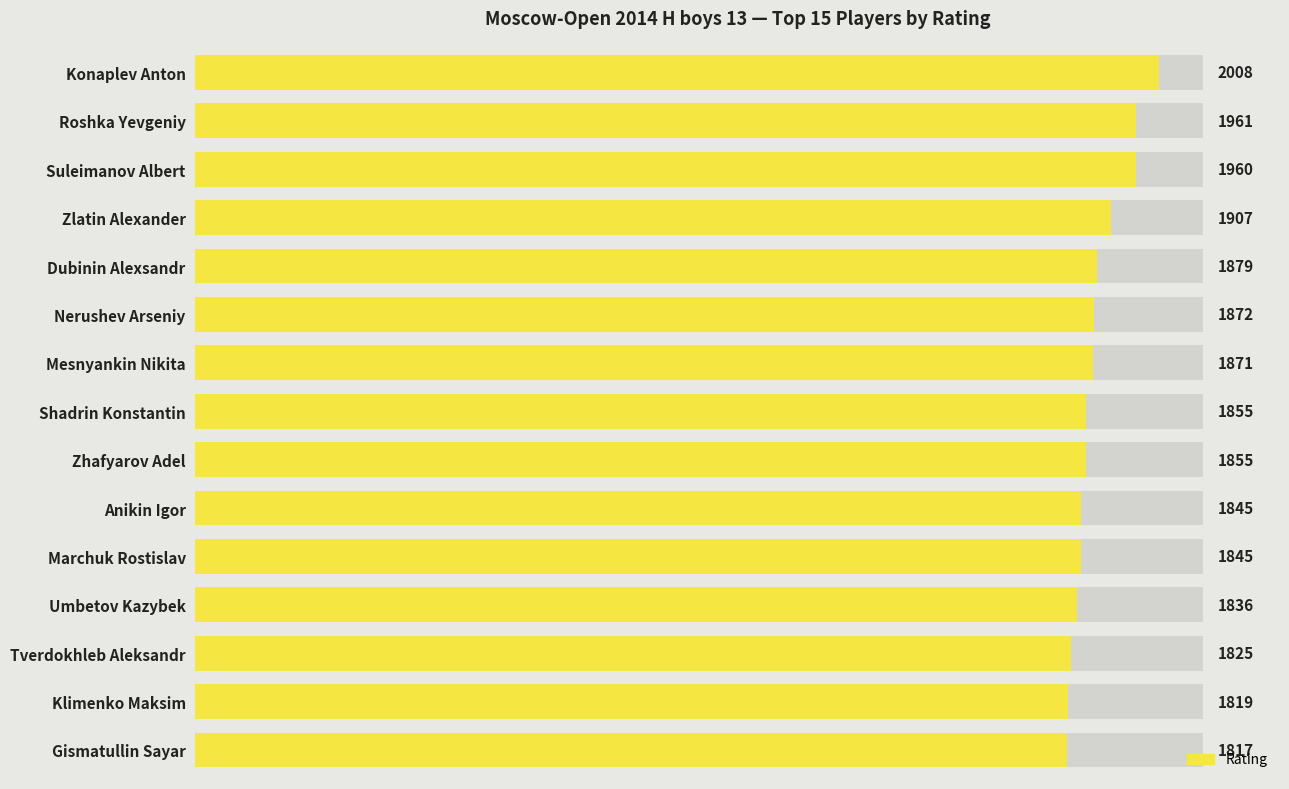

How many data points are above 1855?

7